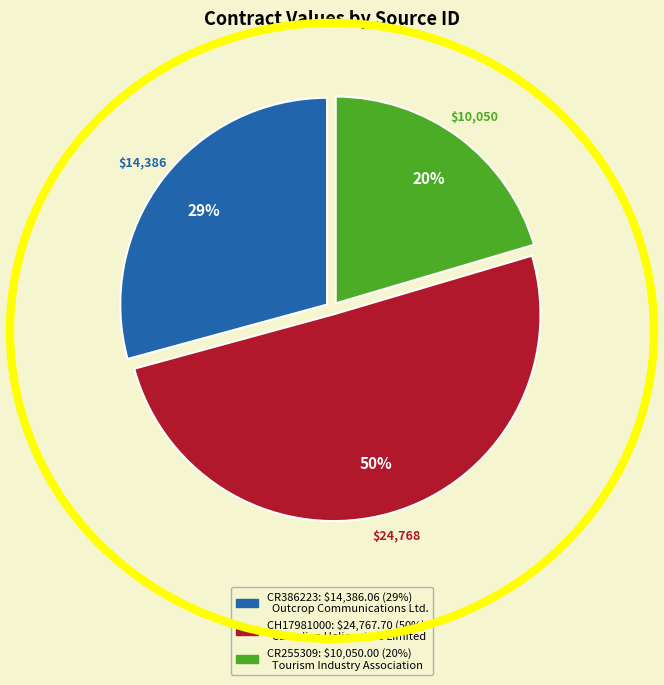

Is it true that CH17981000 is 37% of the pie?

False